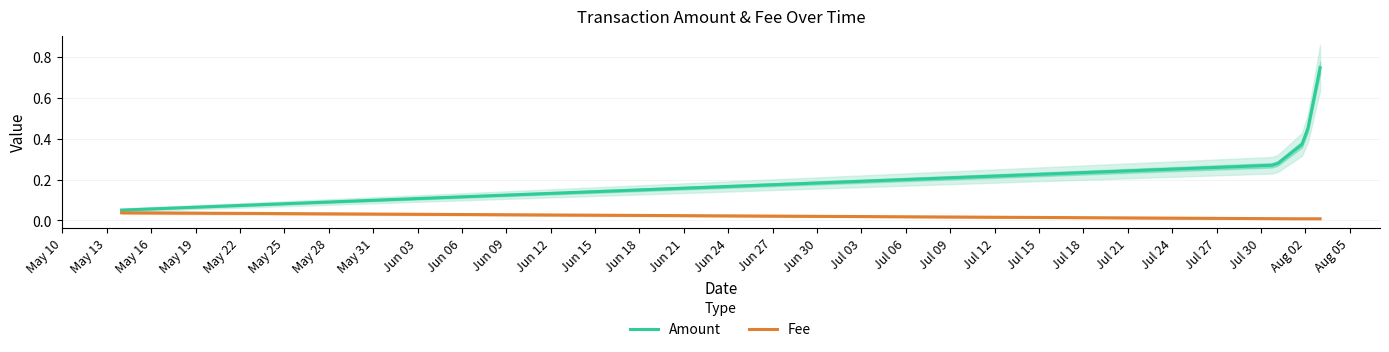

Is it true that Fee equals 0.0 at 2019-07-31?

False